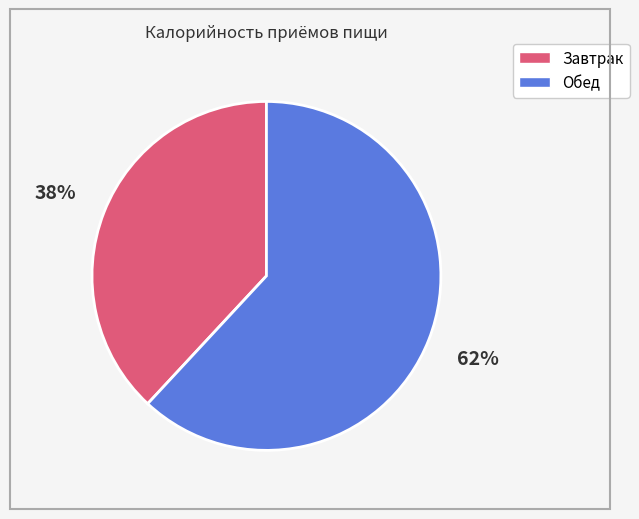

Rank the categories by value from highest to lowest.

Обед, Завтрак